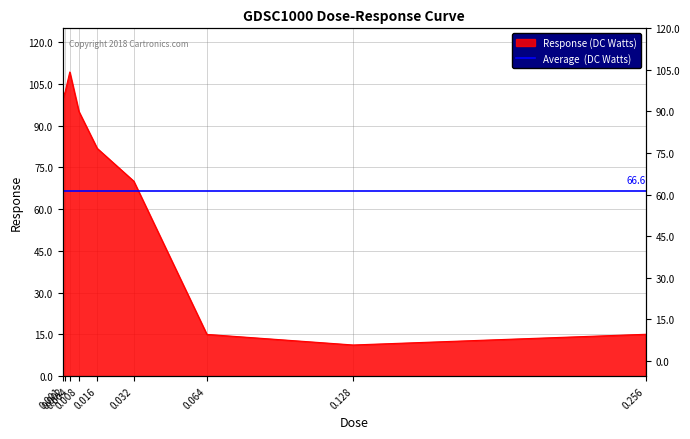

The value at 0.256 is 4.5. True or false?

False